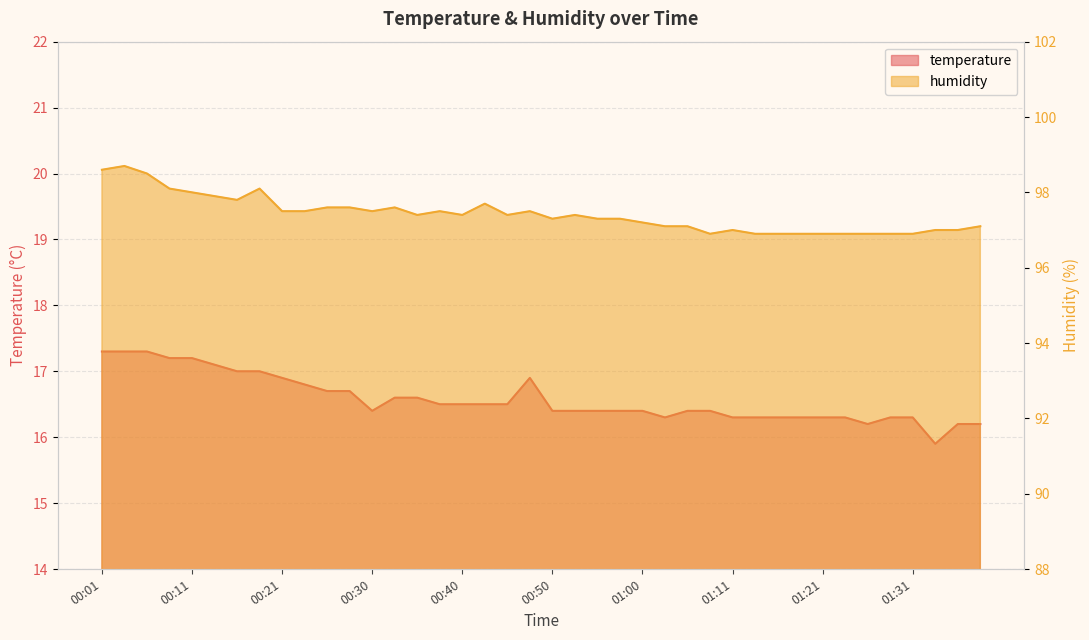

What are all the series names shown in the legend?

temperature, humidity